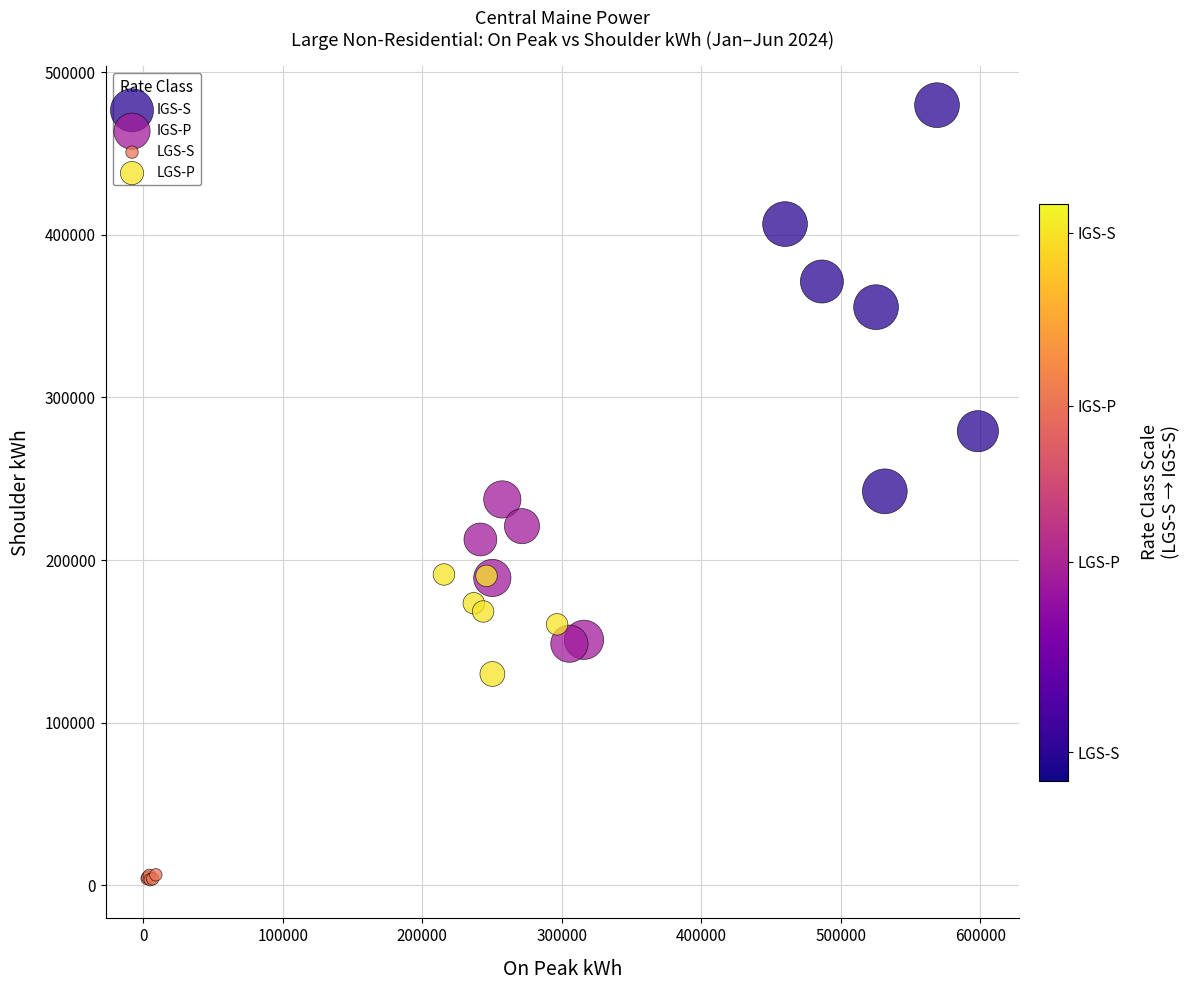

Which series reaches the minimum Y coordinate?

LGS-S